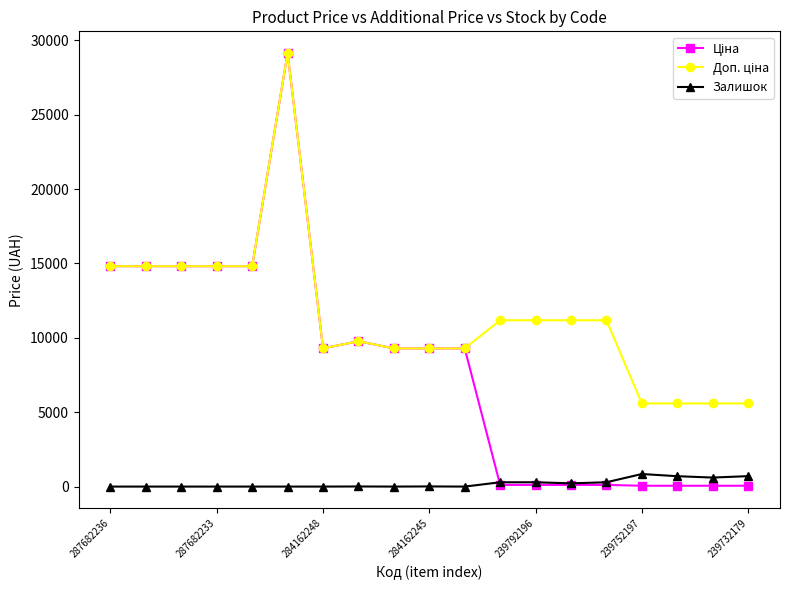

At how many categories does at least one series exceed 3021?

19